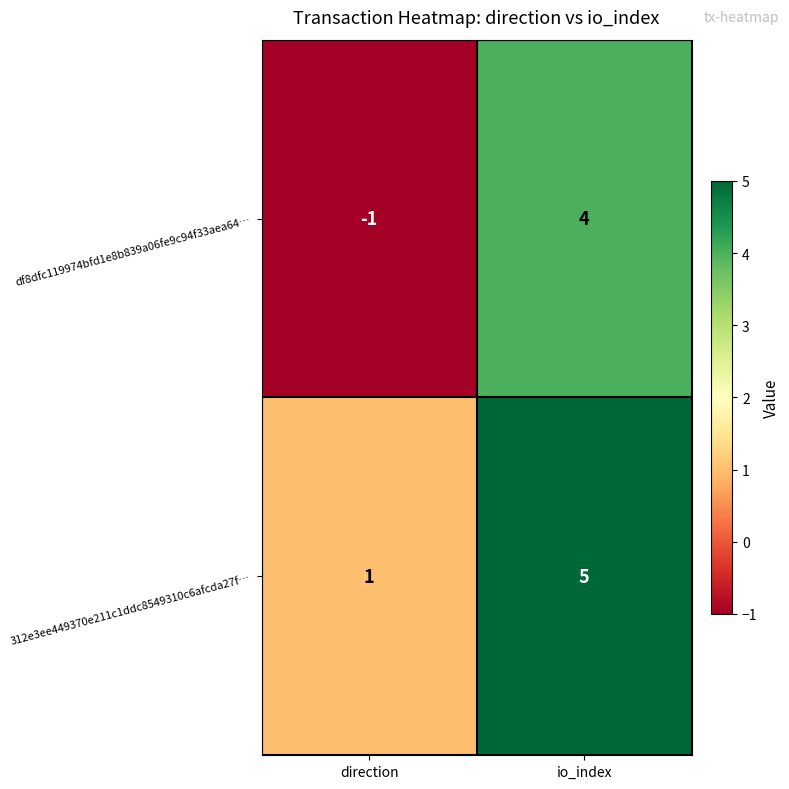

How many series are shown in this chart?

2